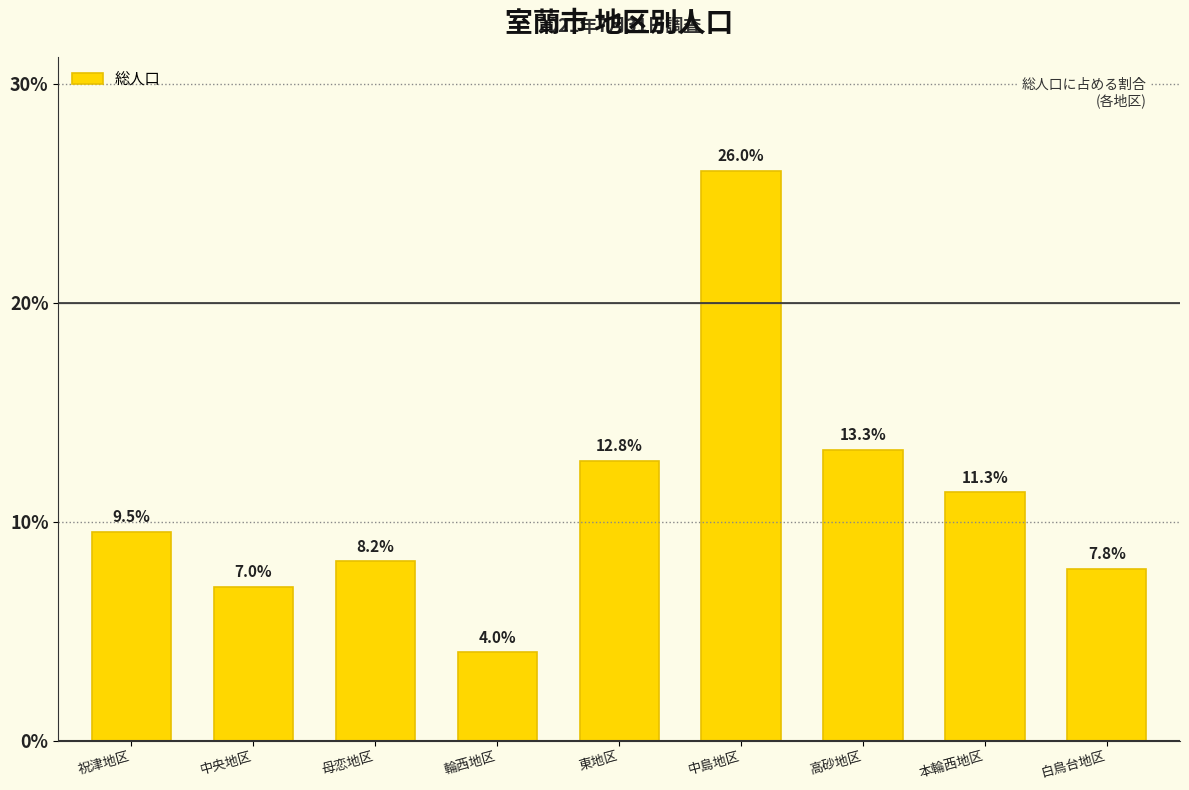

How many bars are there in total?

9